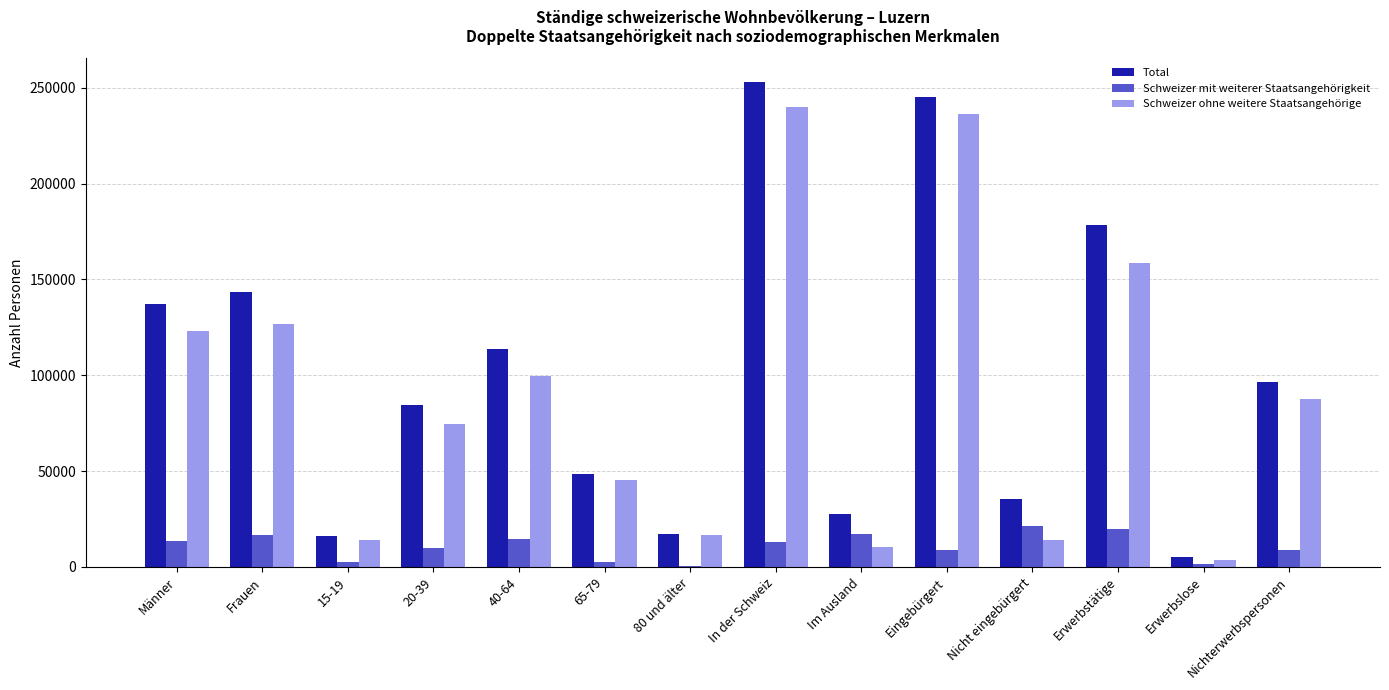

Which series changed the most between Männer and Eingebürgert?

Schweizer ohne weitere Staatsangehörige